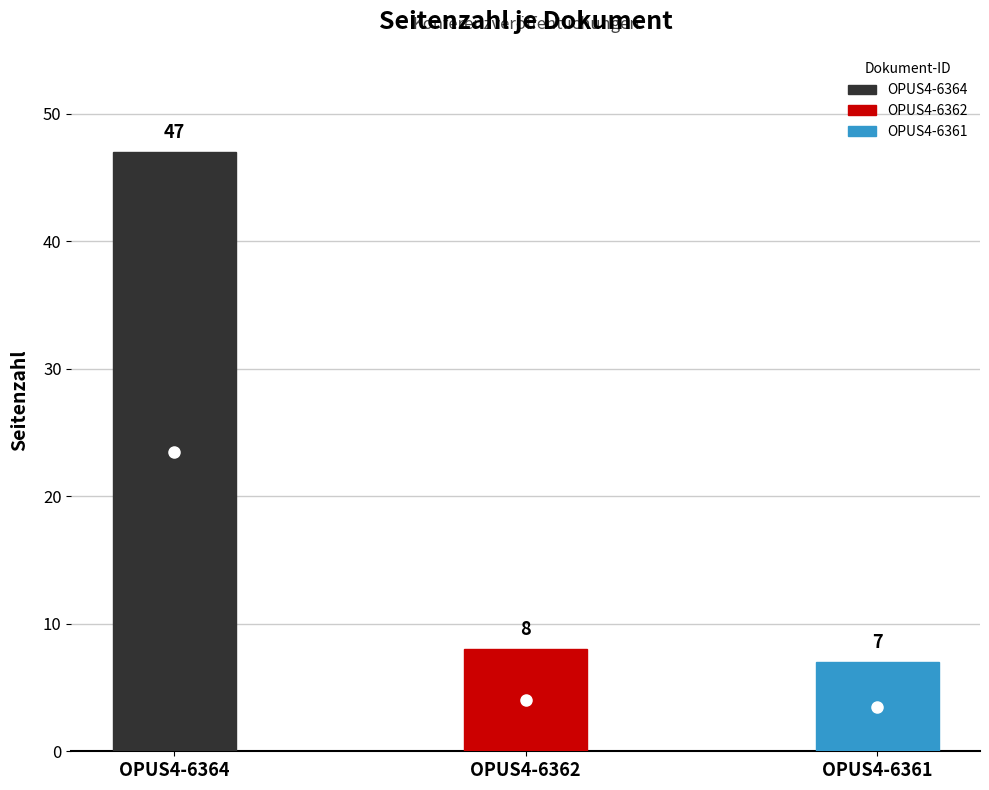

At which label is the value closest to 27?

OPUS4-6362